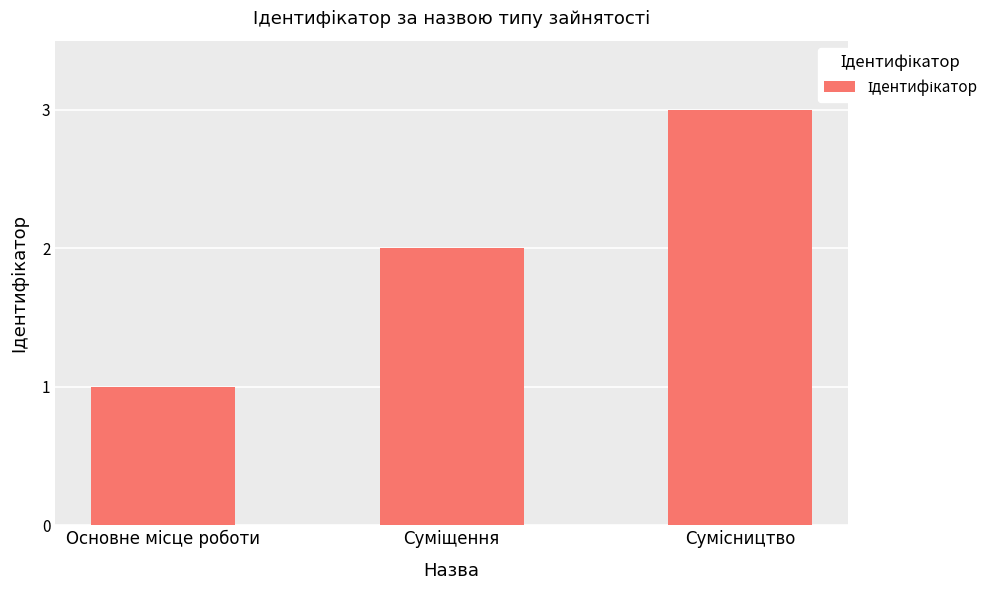

Reading left to right, transcribe all the data shown in this chart.

1	2	3